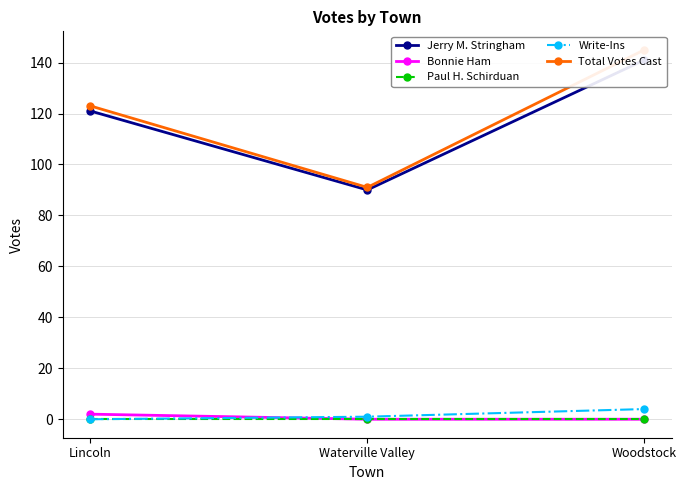

Is it true that Bonnie Ham equals 2 at Lincoln?

True